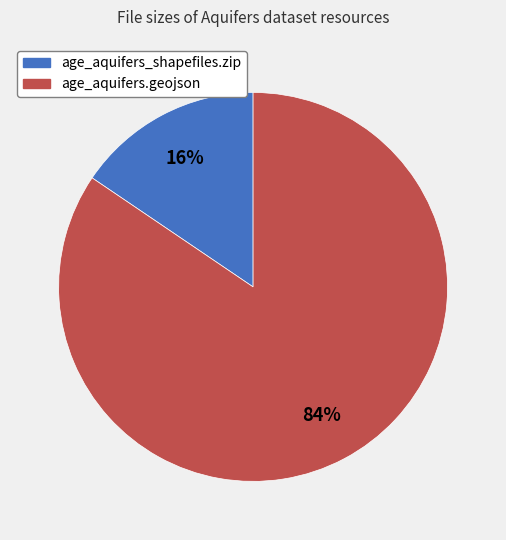

To the nearest percent, what is the average slice percentage?

50%